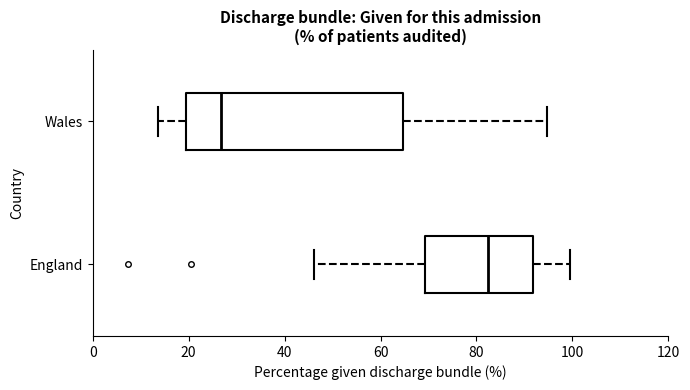

Reading bottom to top, transcribe this box plot: for each box, give where its median line is, the range the box spans, and where its two whiskers end, as read against the x-axis. The values are not printed on the chart, so give them approximately, as read against the axis.

England: median 82, box 70 to 92, whiskers 46 to 100
Wales: median 26, box 20 to 64, whiskers 14 to 94